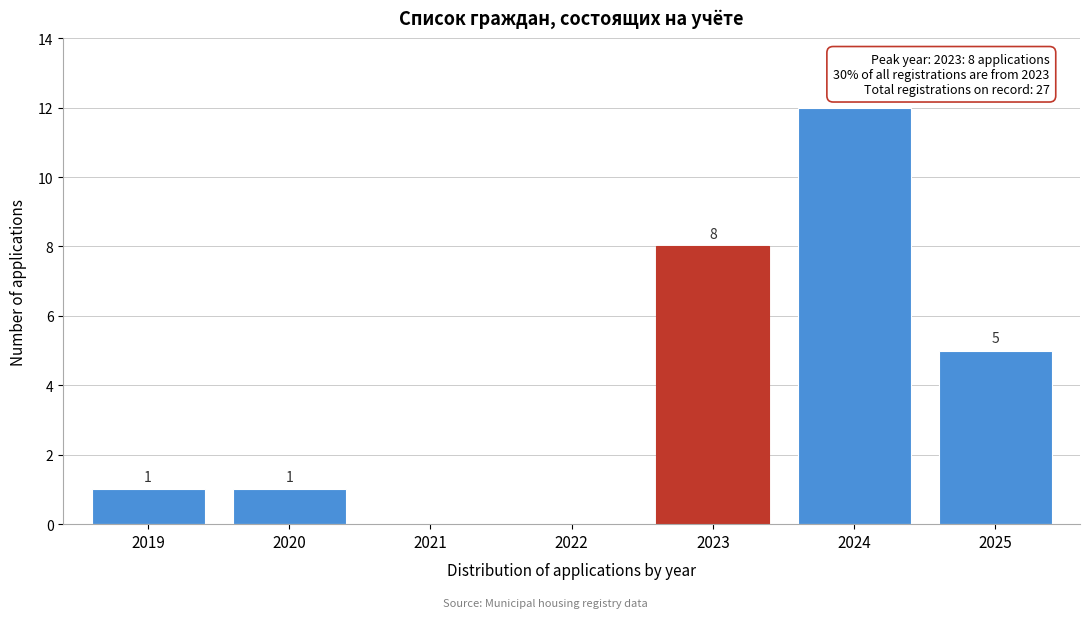

Reading left to right, list all the values displayed in this chart.

2019=1	2020=1	2021=0	2022=0	2023=8	2024=12	2025=5